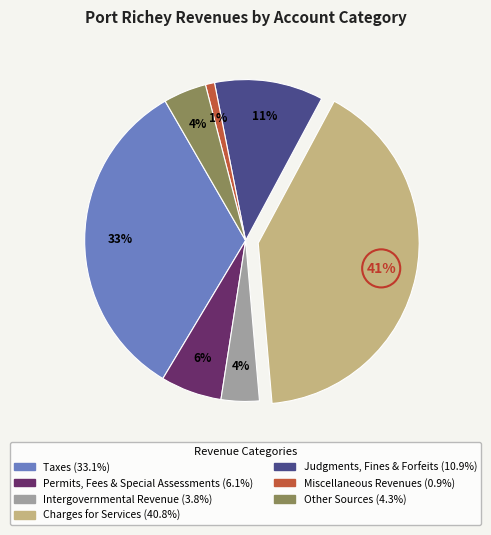

Is there any slice that represents more than half of the pie?

No